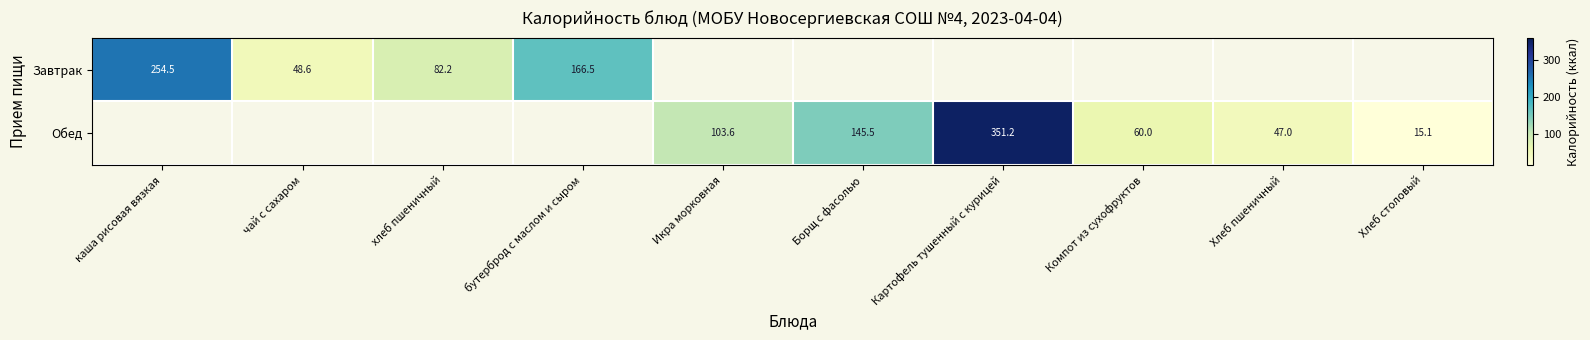

At how many categories does at least one series exceed 117?

4